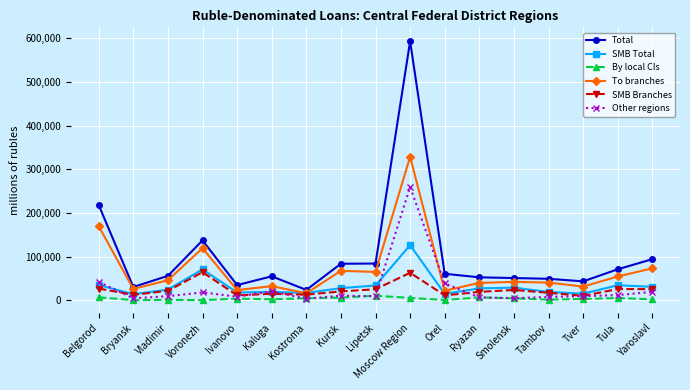

Does the chart have visible grid lines?

Yes